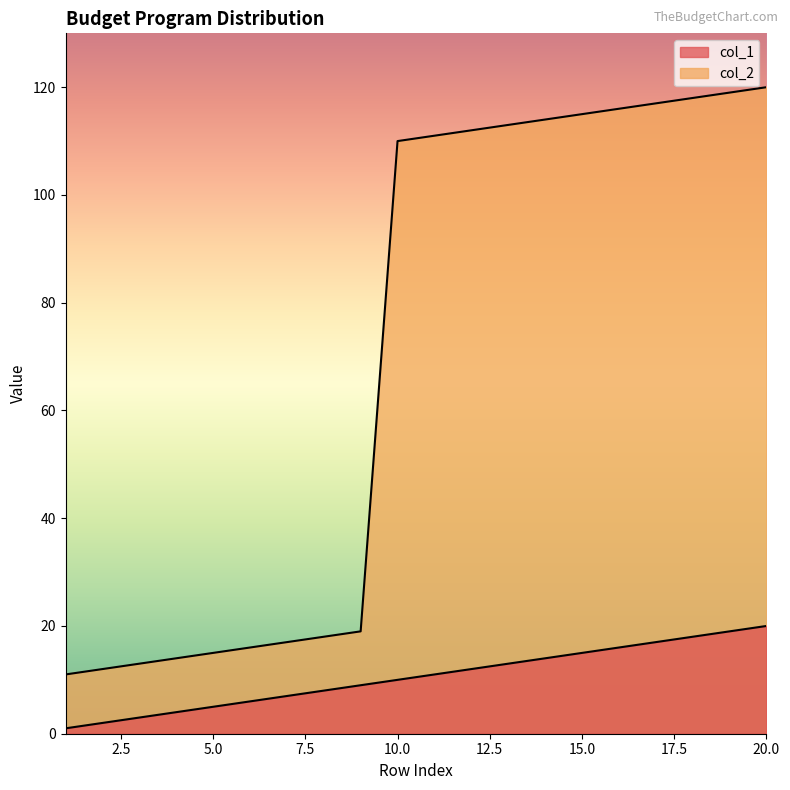

Is the value of col_1 at 3 greater than the value of col_2 at 19?

No